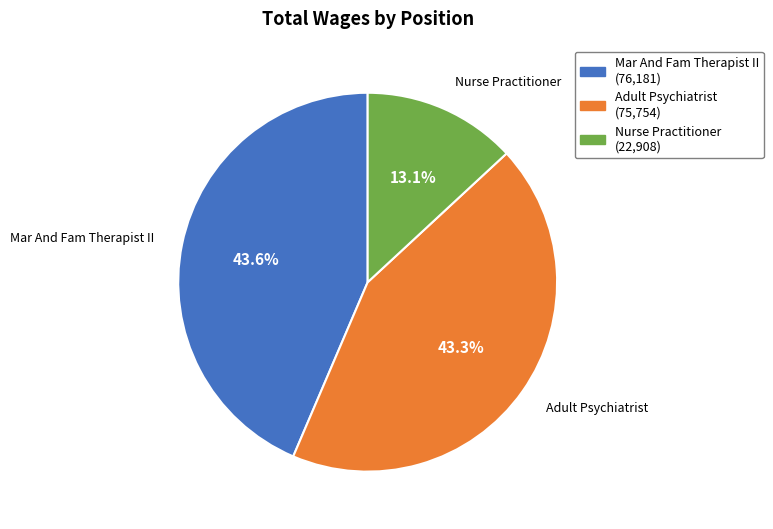

Does any single category account for the majority?

No